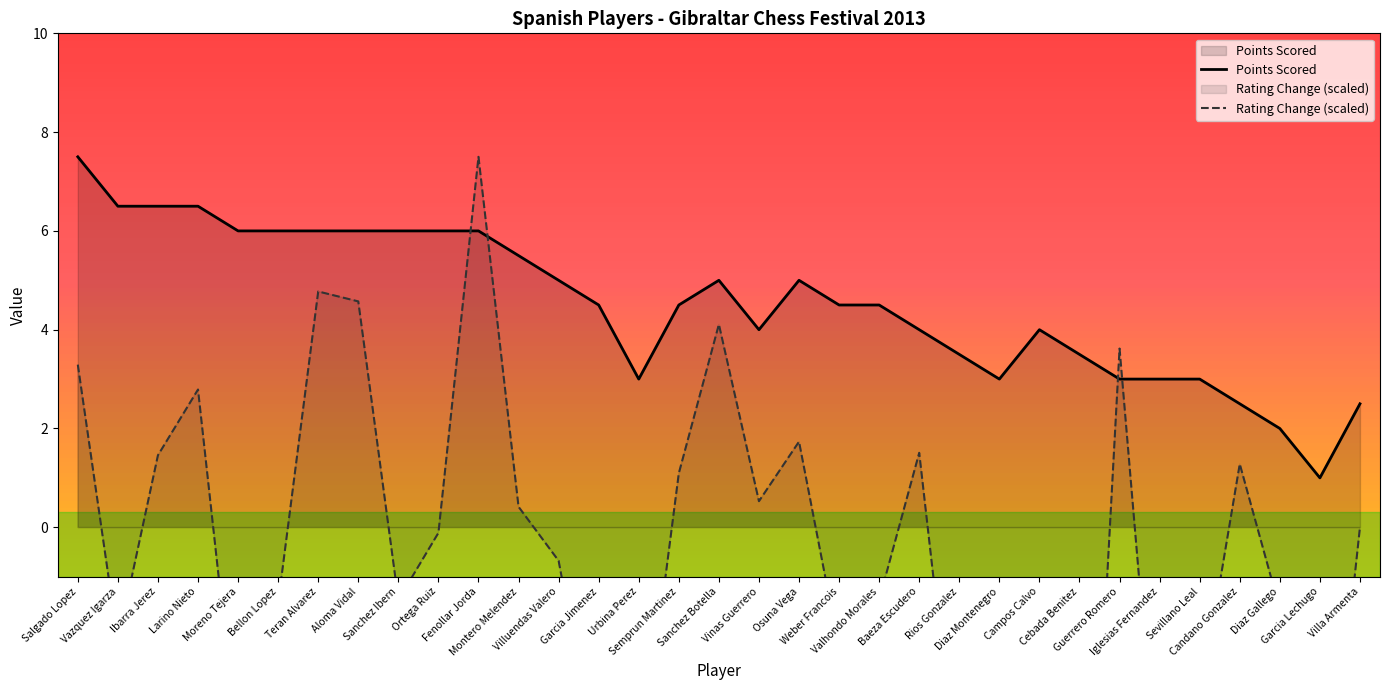

What is the label of the 17th point from the left?

Sanchez Botella